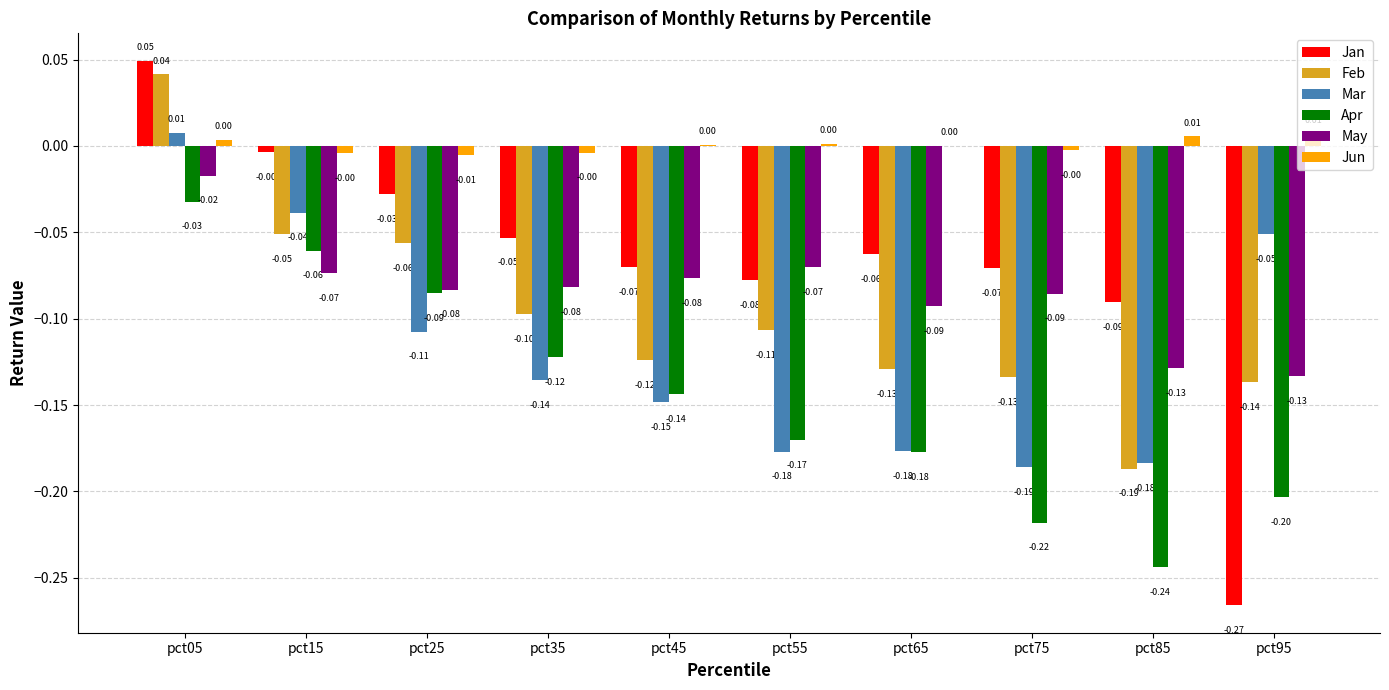

At which label is Feb closest to 0?

pct05